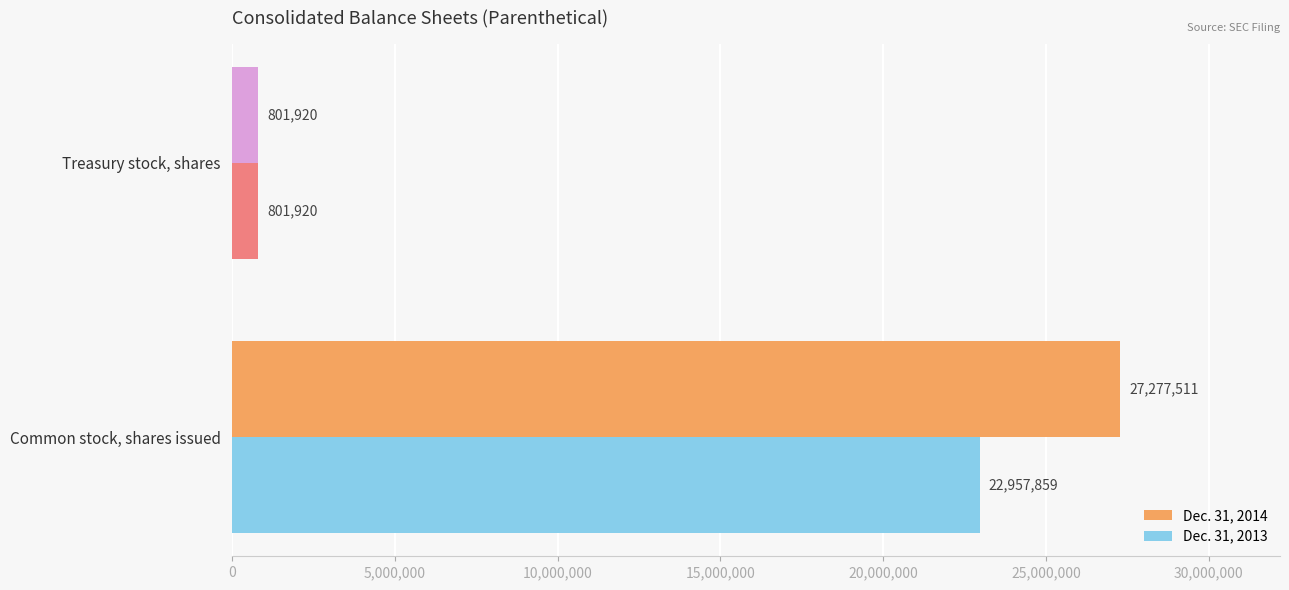

Where is Dec. 31, 2014 nearest to the value 14039715?

Treasury stock, shares